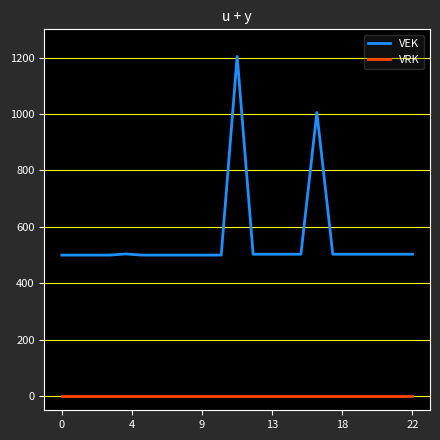

Rank the series by their maximum value, from highest to lowest.

VEK, VRK